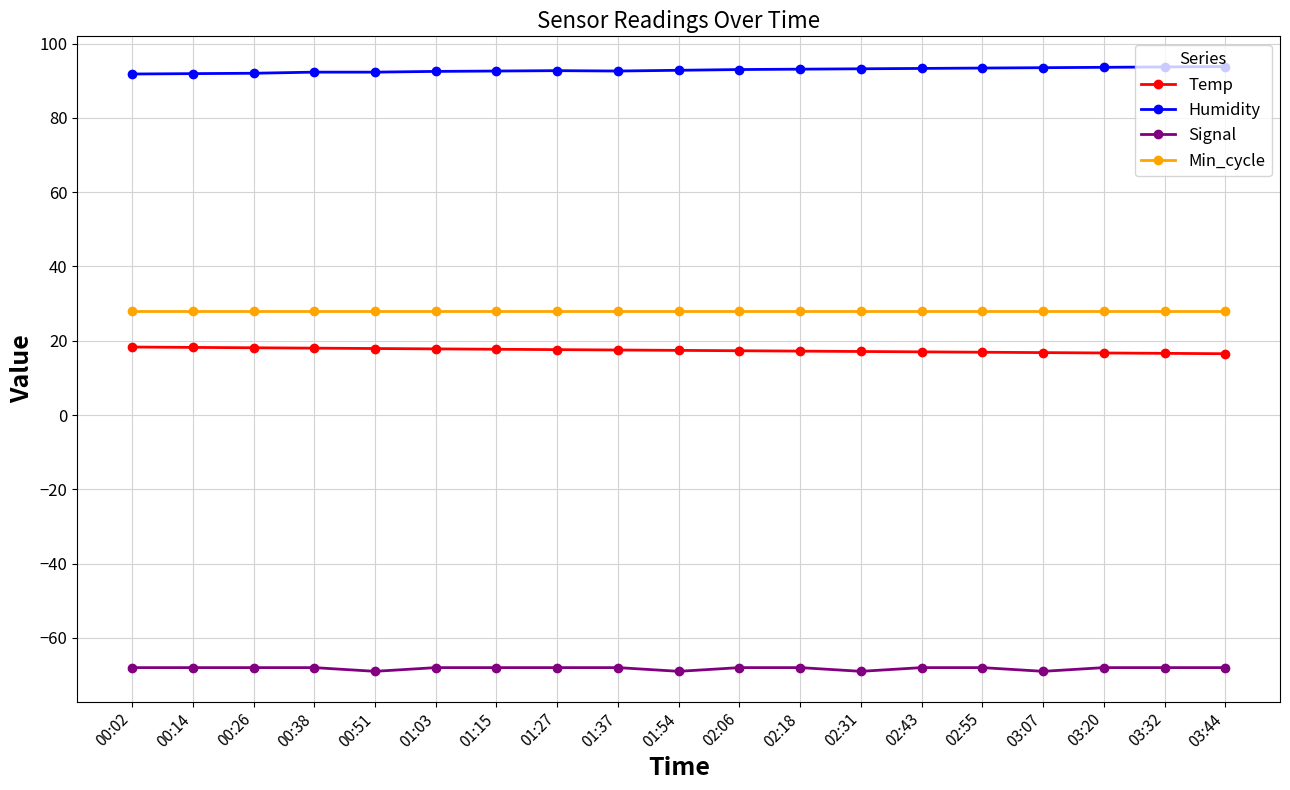

The value of Min_cycle at 02:18 is 28.0. True or false?

True